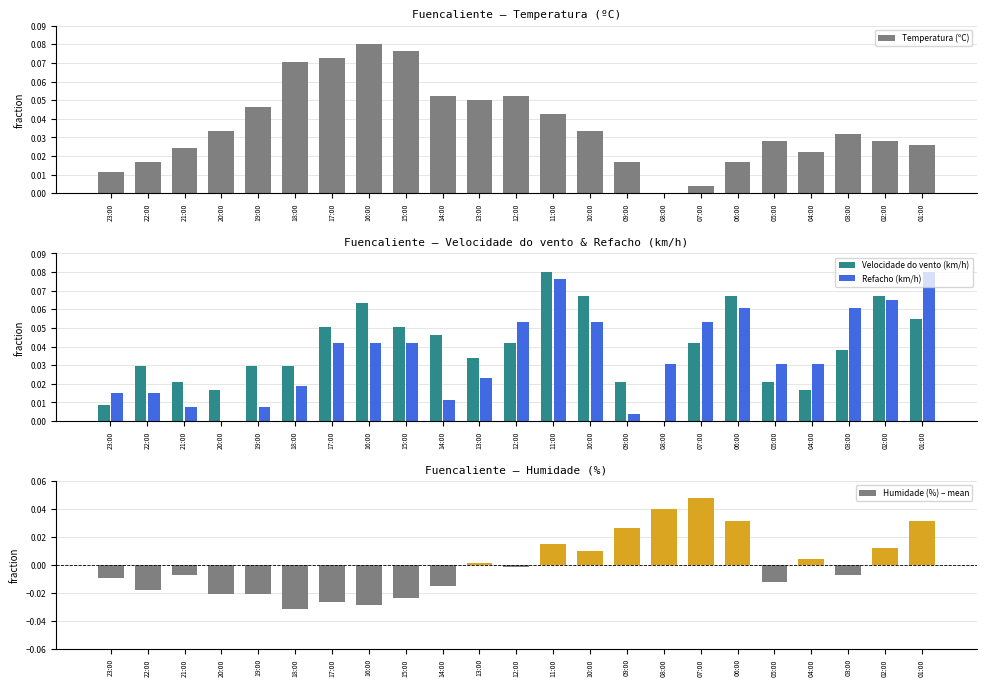

What is the sum of the Temperatura (ºC) values at 18:00 and 21:00?

0.1